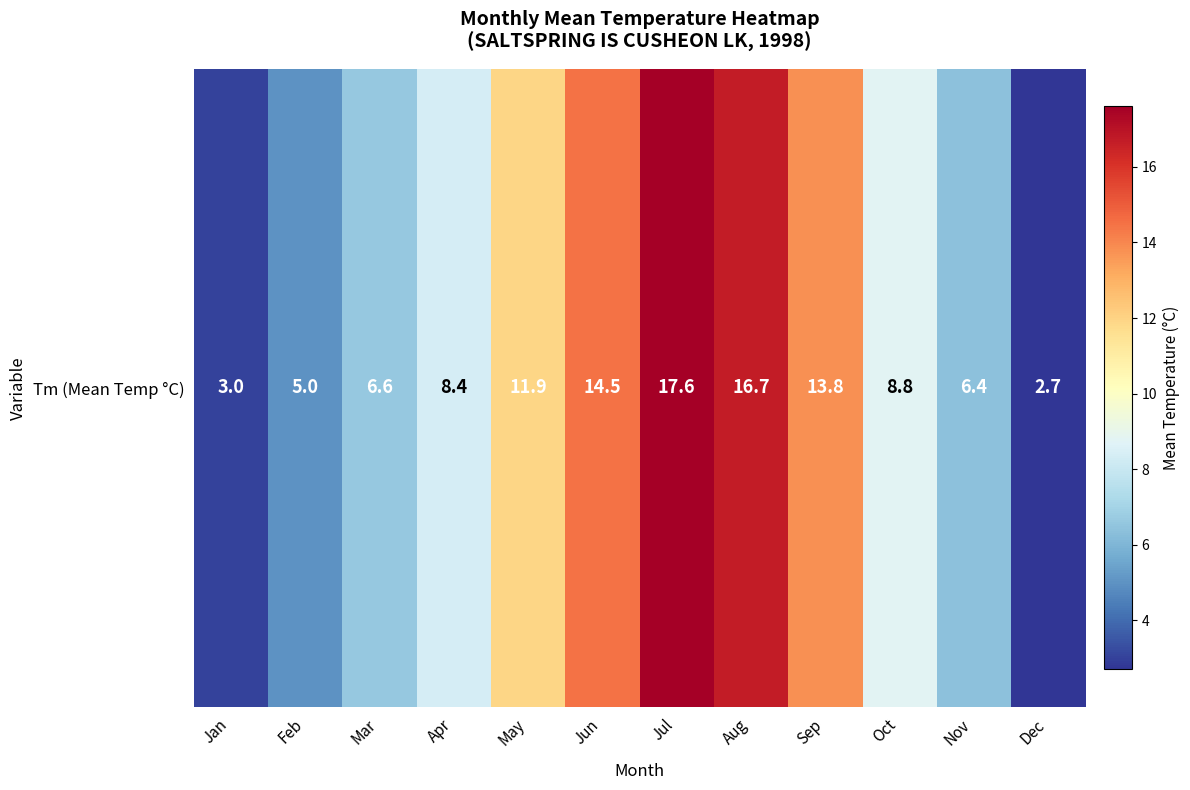

What is the greatest value displayed?

17.6